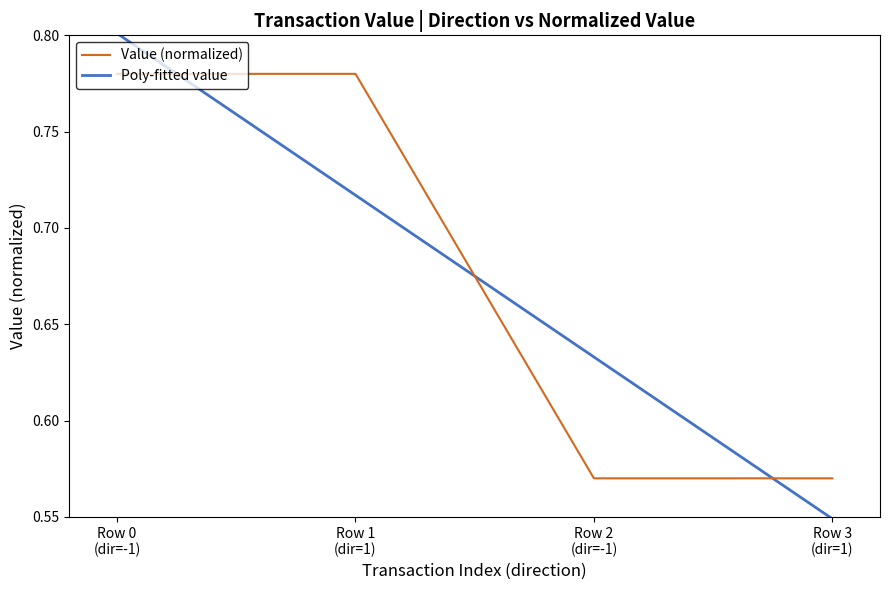

How many Value (normalized) values are between 0 and 1?

4